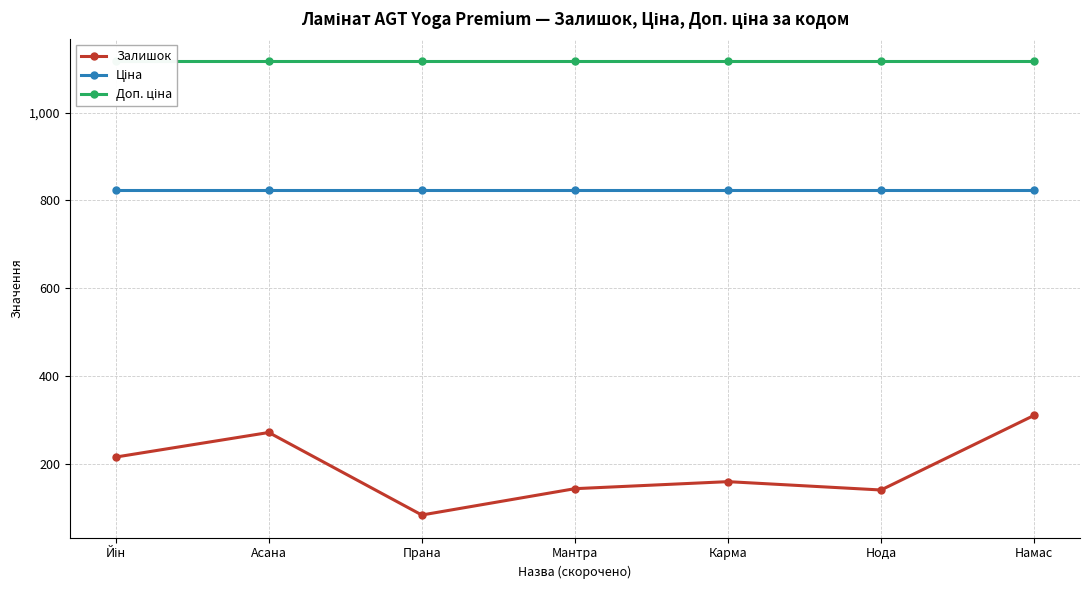

True or false: Залишок has a value of 46.8 at Нода.

False